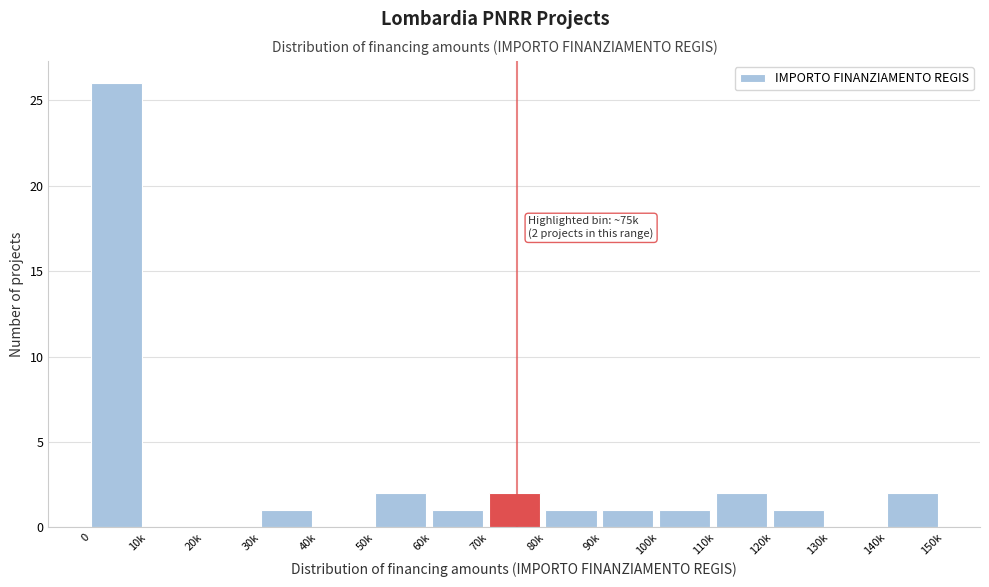

Reading left to right, transcribe all the data shown in this chart.

0=26	10k=0	20k=0	30k=1	40k=0	50k=2	60k=1	70k=2	80k=1	90k=1	100k=1	110k=2	120k=1	130k=0	140k=2